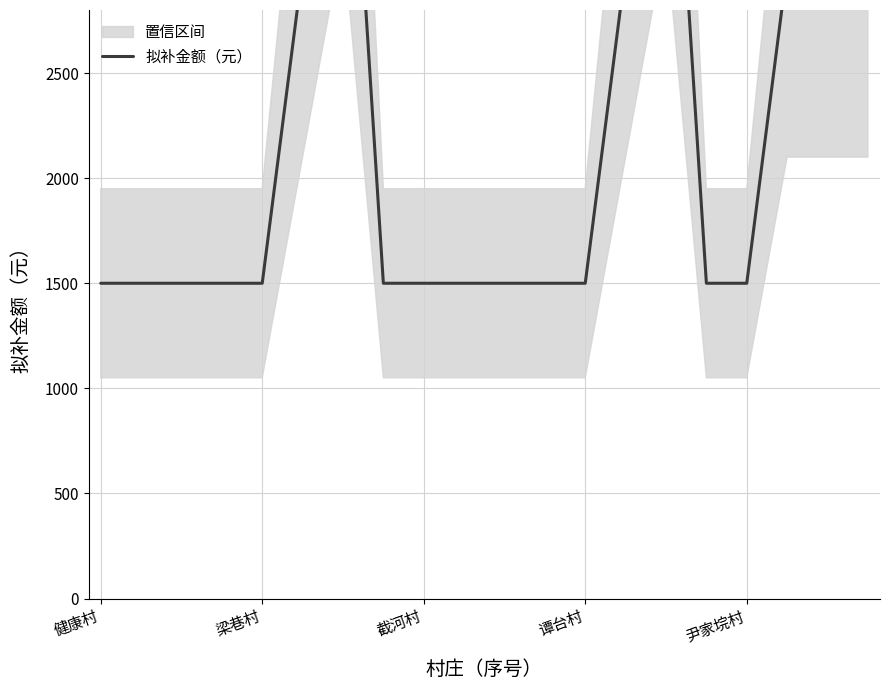

Which has a higher value, 10 or 16?

10